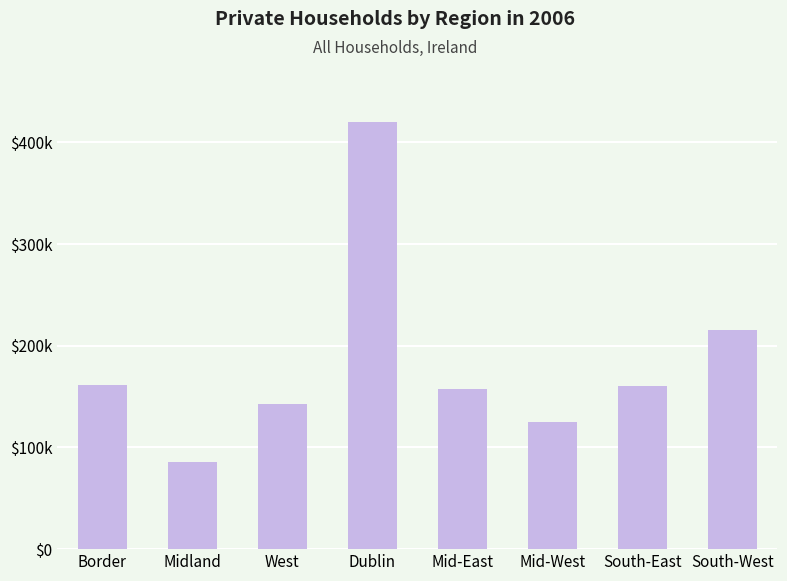

At which label does the data first exceed 160367?

Border